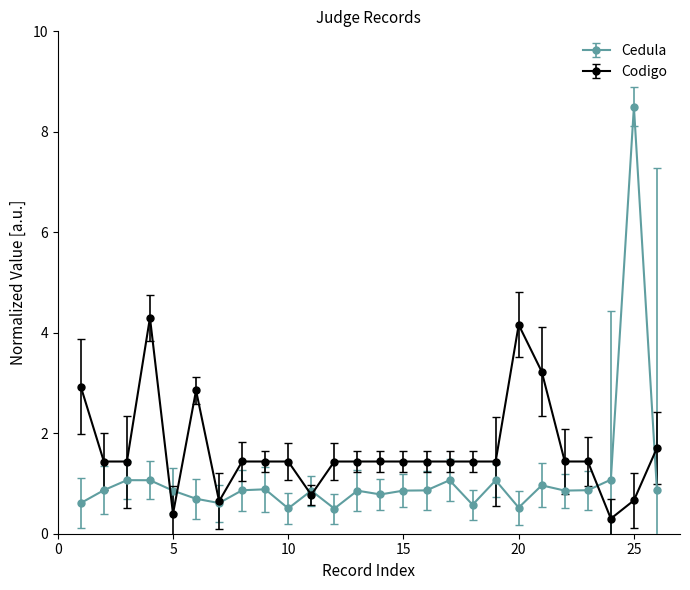

Rank the series by their maximum value, from highest to lowest.

Cedula, Codigo